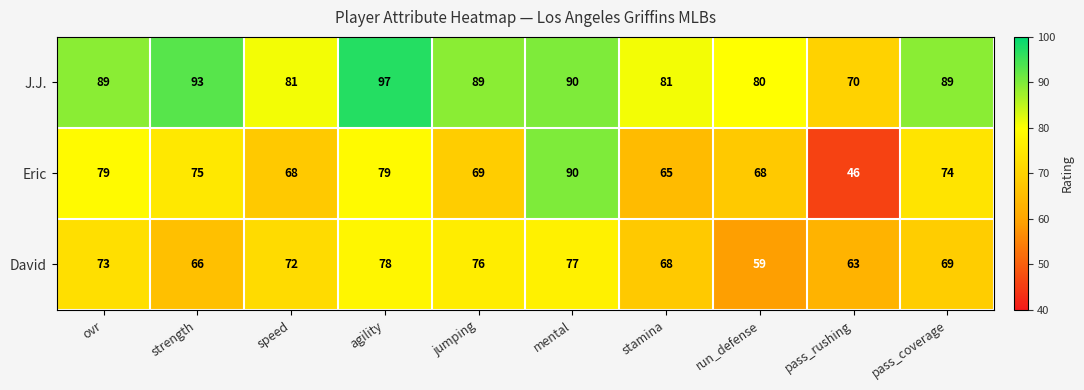

What is the sum of all J.J. values?

859